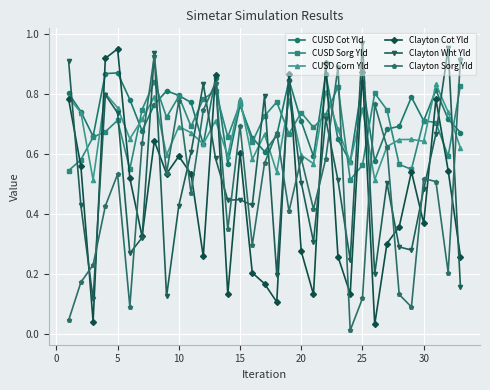

At how many categories does at least one series exceed 0?

33